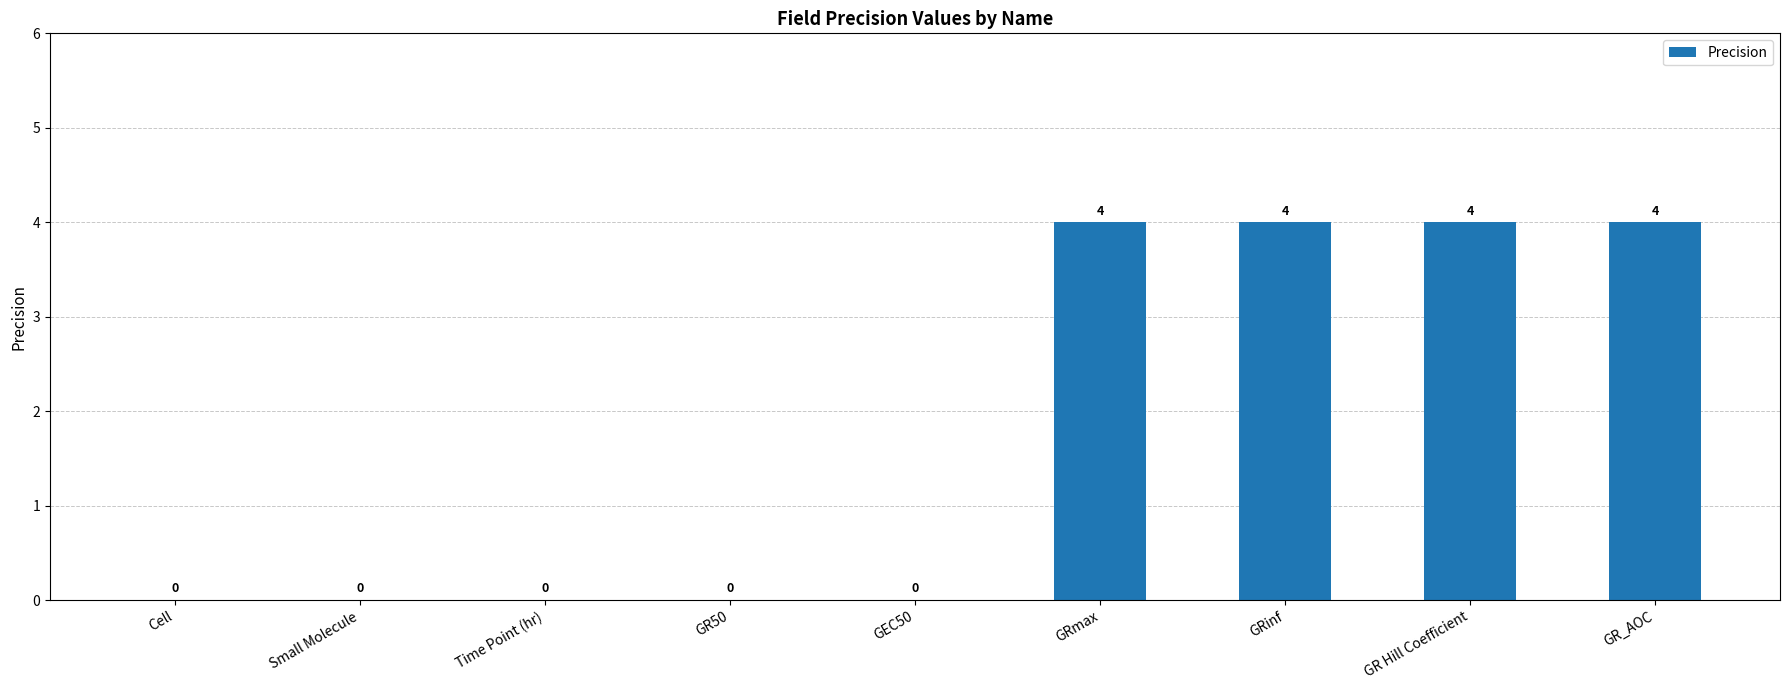

What is the greatest value displayed?

4